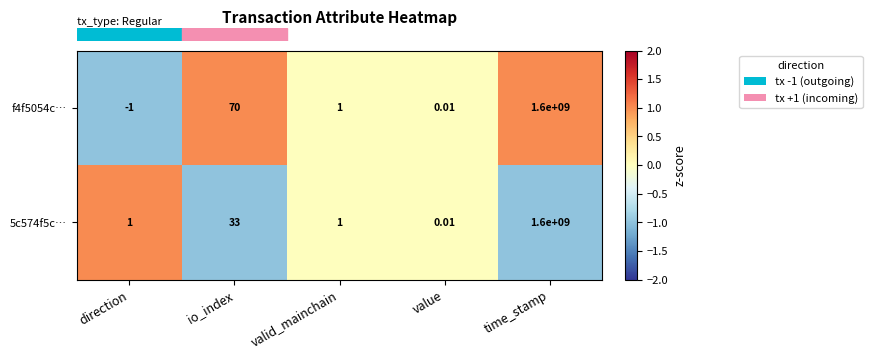

What is the greatest value displayed?

1600000000.0